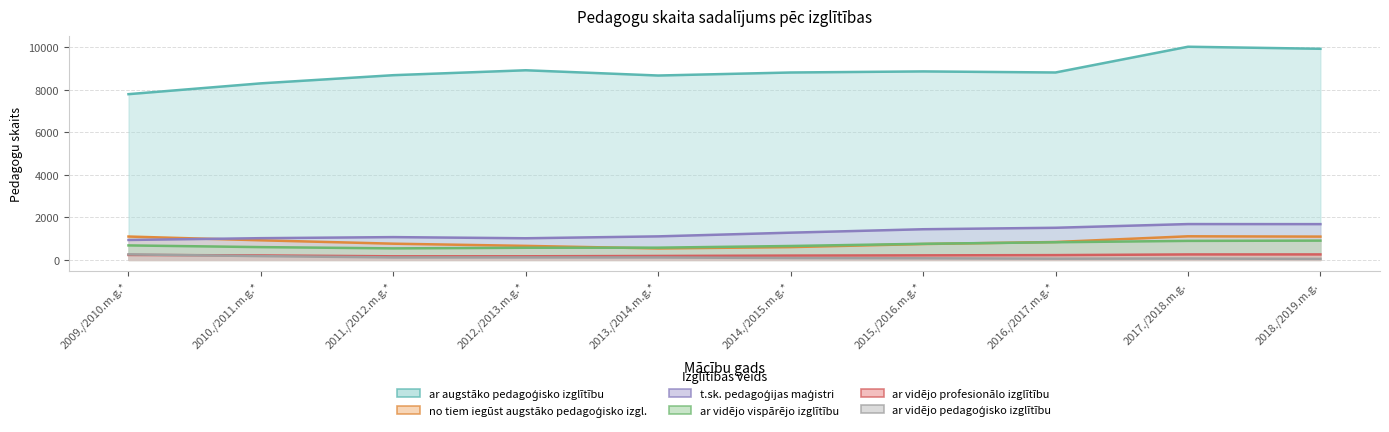

At which label does ar vidējo profesionālo izglītību first exceed 215?

2009./2010.m.g.*